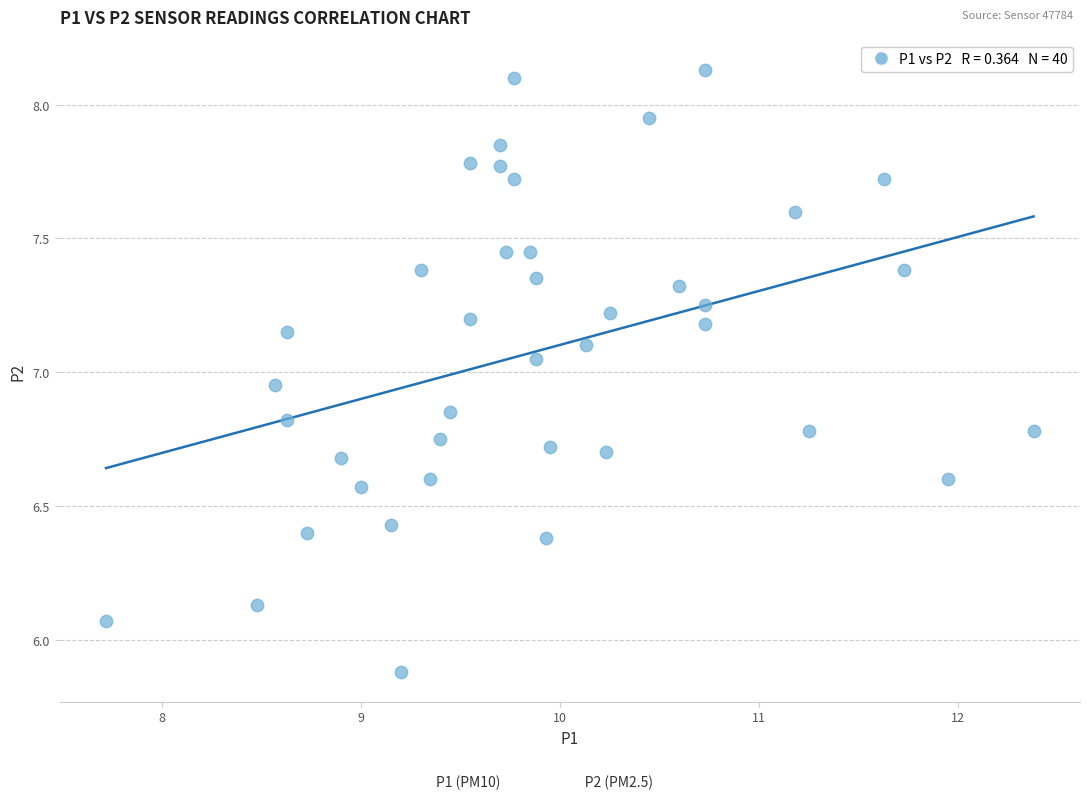

What is the range of X values (max minus min)?

4.7